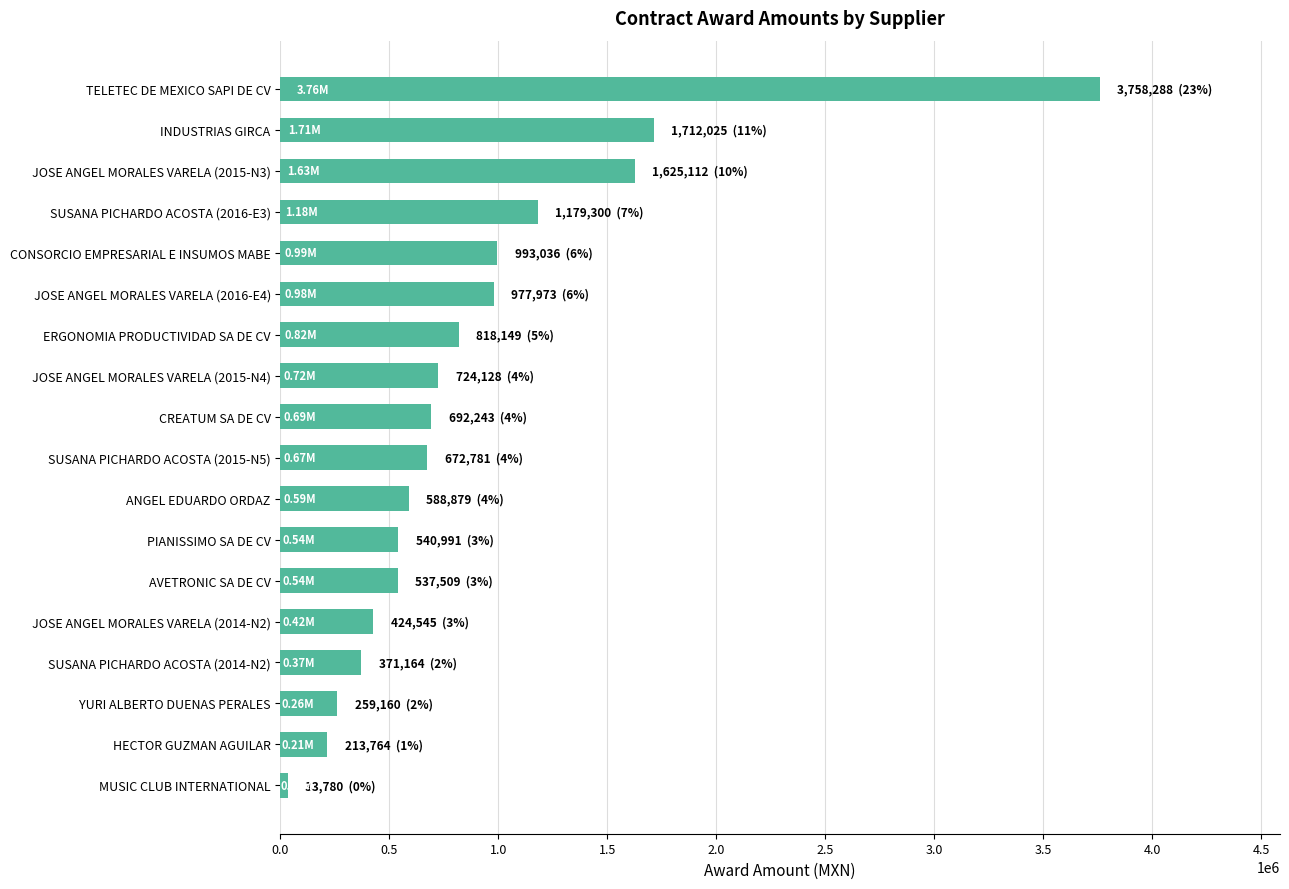

At which category does the chart reach its peak across all series?

TELETEC DE MEXICO SAPI DE CV